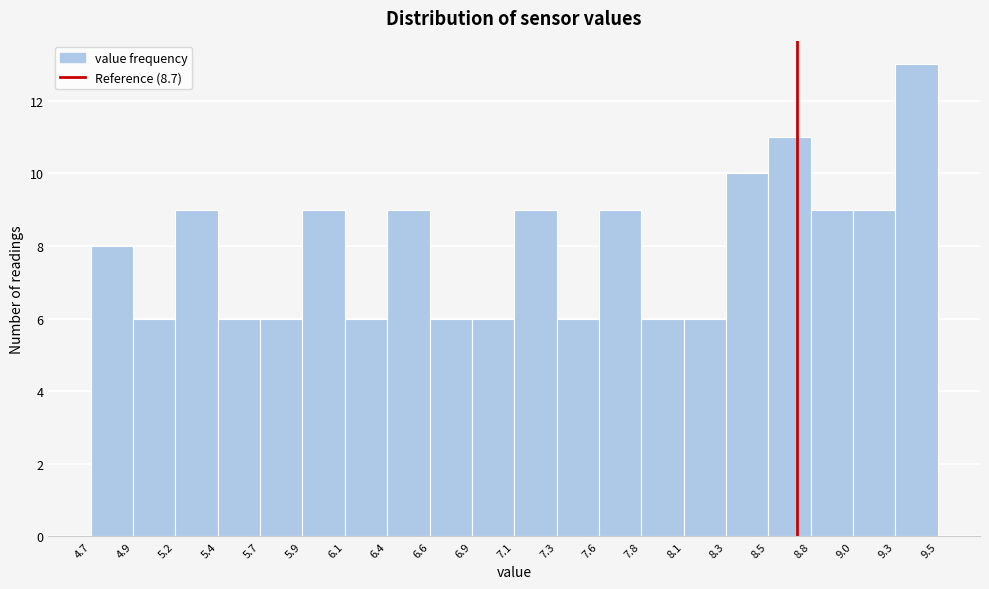

How tall is the bar that spans 7.3 to 7.6 on the x-axis? The values are not printed on the chart, so give them approximately, as read against the axis.

6